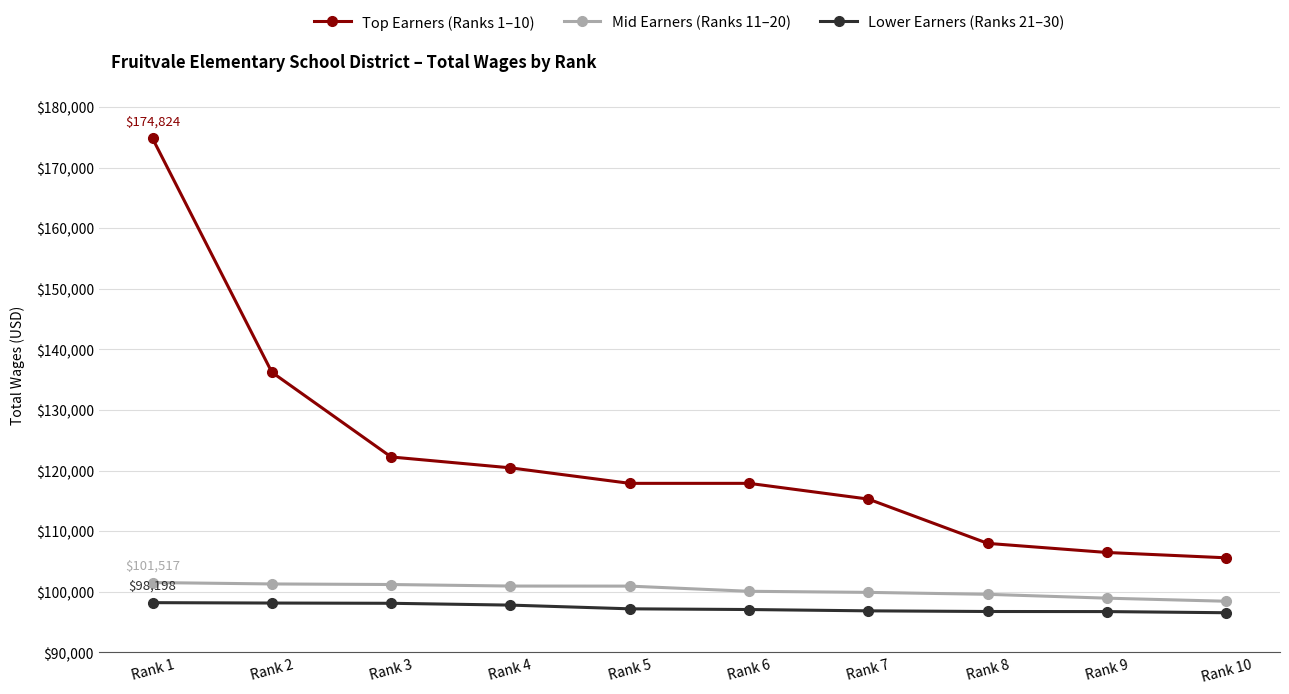

What are all the series names shown in the legend?

Top Earners (Ranks 1–10), Mid Earners (Ranks 11–20), Lower Earners (Ranks 21–30)